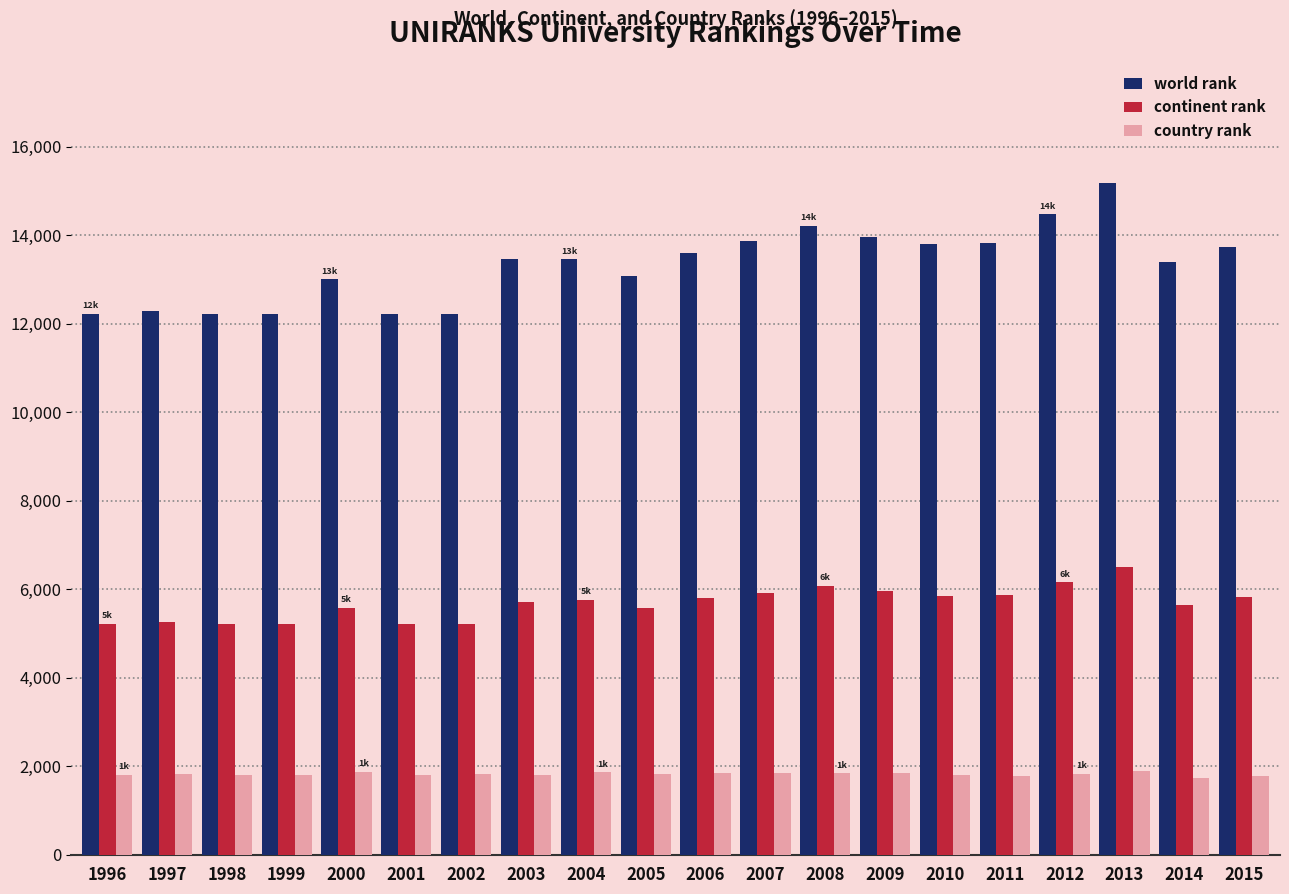

What is the value of the country rank bar at the 5th from the left?

1879